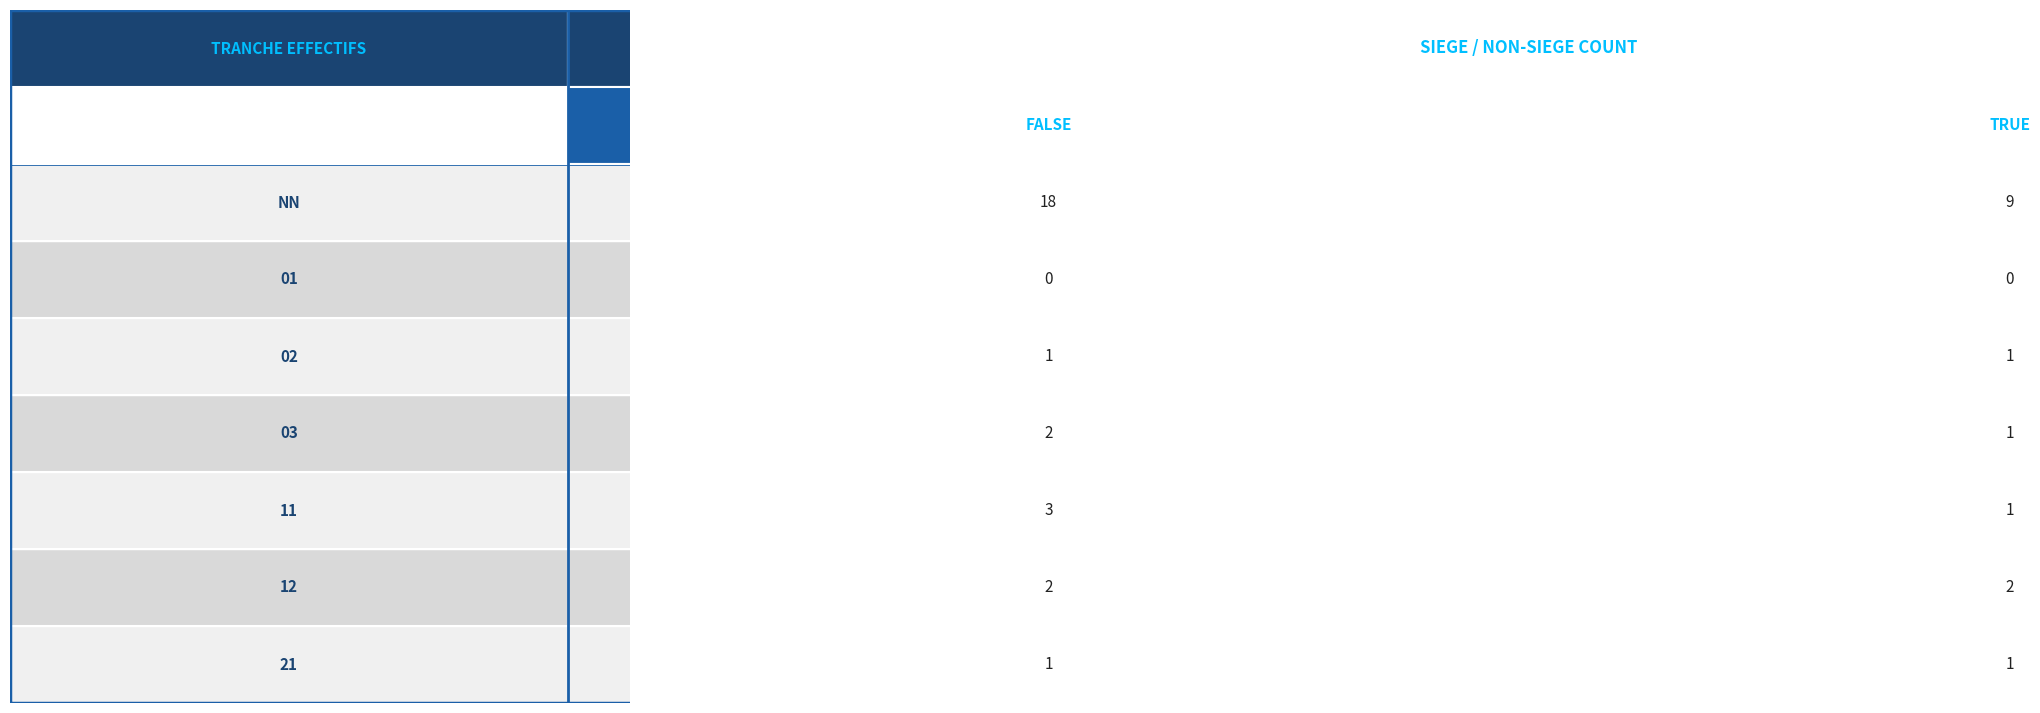

Reading left to right, what are all the values shown in this chart?

false: 18	0	1	2	3	2	1
true: 9	0	1	1	1	2	1